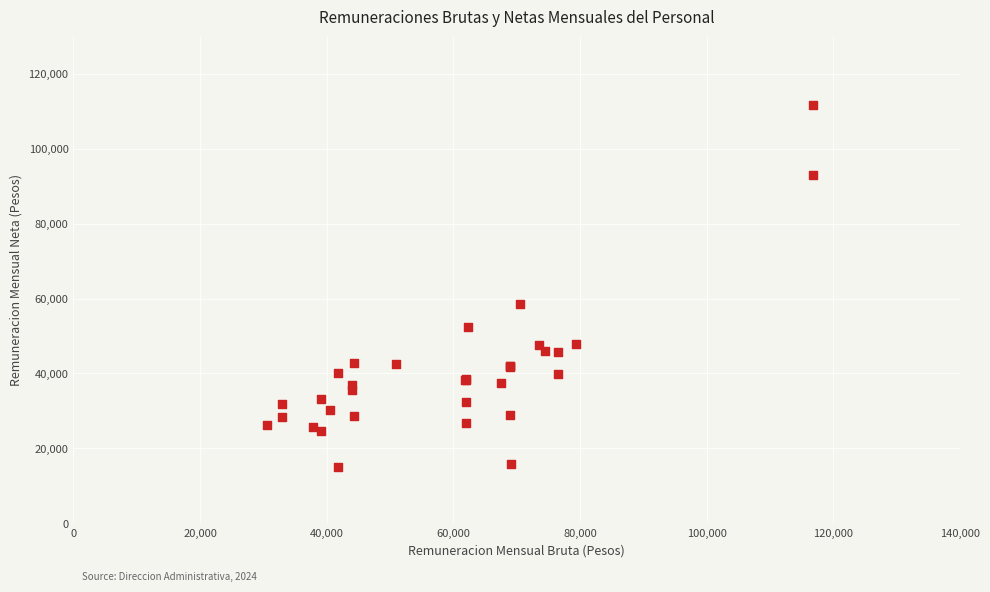

What Y value in the scatter plot is closest to 63420?

58610